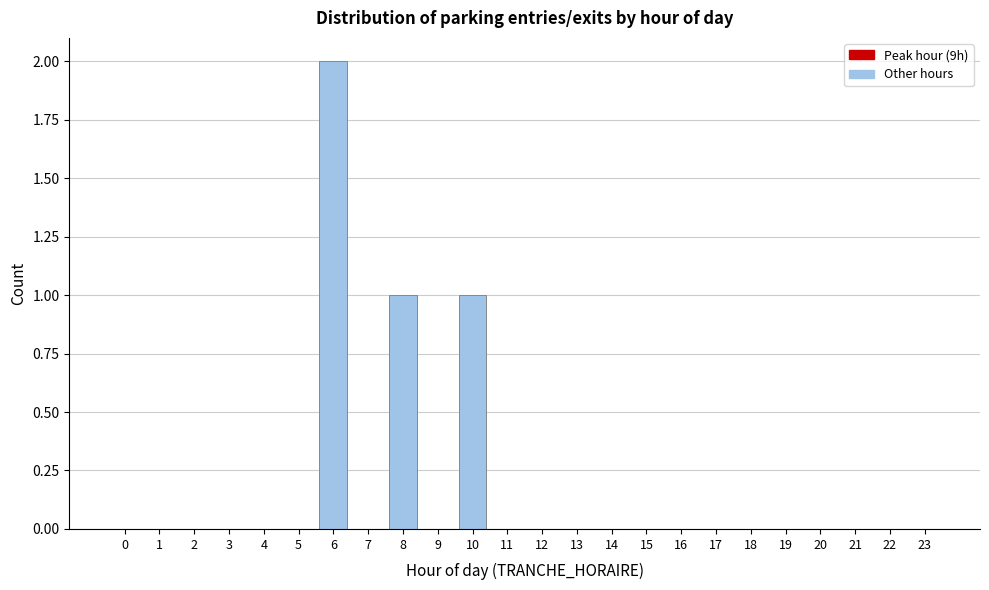

The value at 16 is 0. True or false?

True